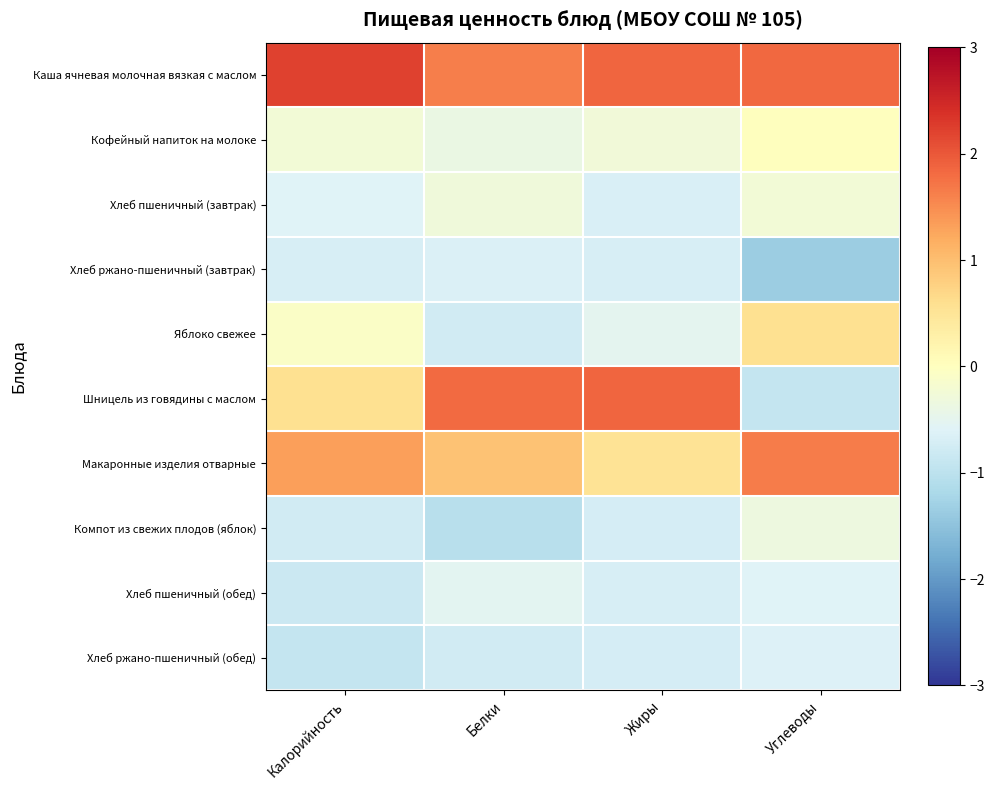

Which label corresponds to the largest value in the chart?

Калорийность